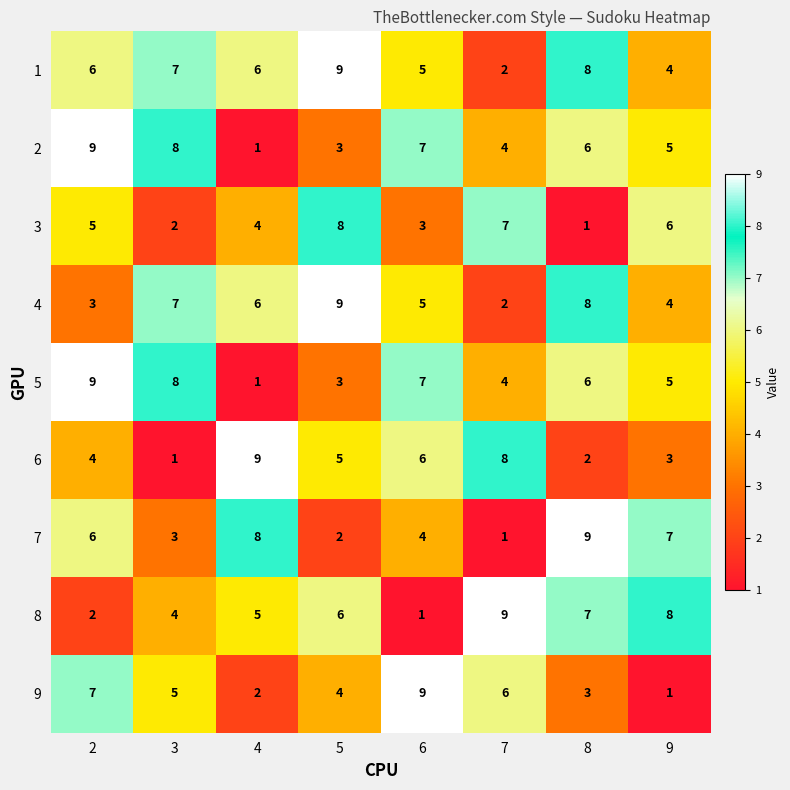

Which series has the largest total across all categories?

1